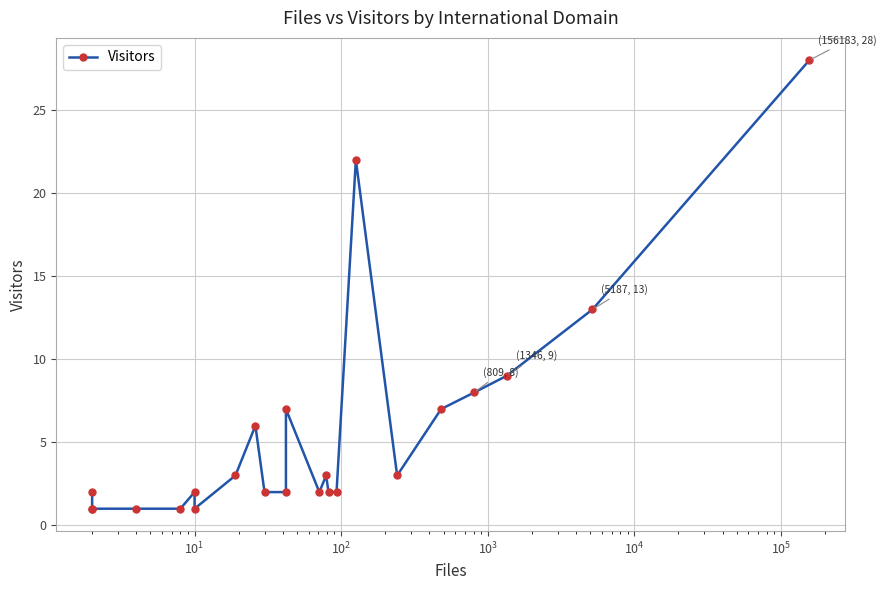

True or false: the data shows 2 at $\mathdefault{10^{7}}$.

False